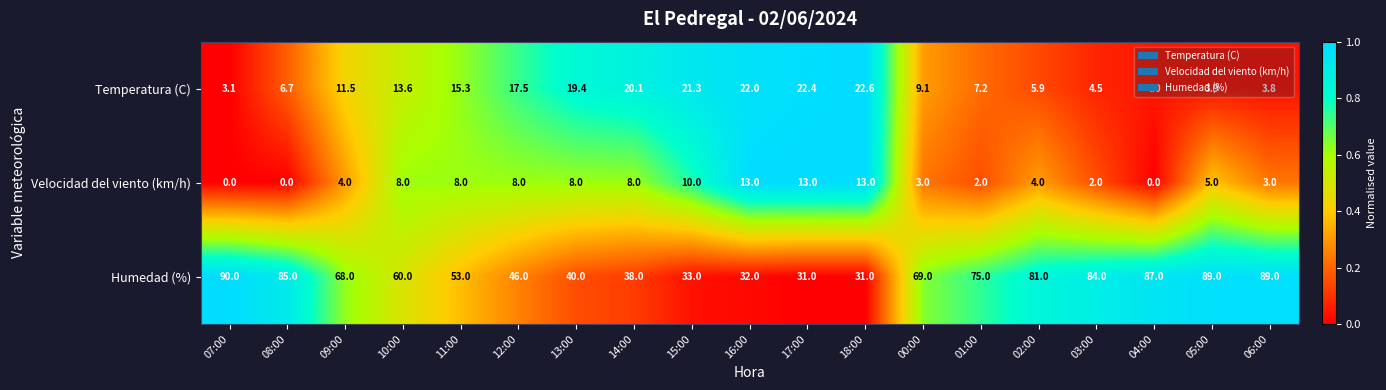

Rank the series by their maximum value, from highest to lowest.

Humedad (%), Temperatura (C), Velocidad del viento (km/h)